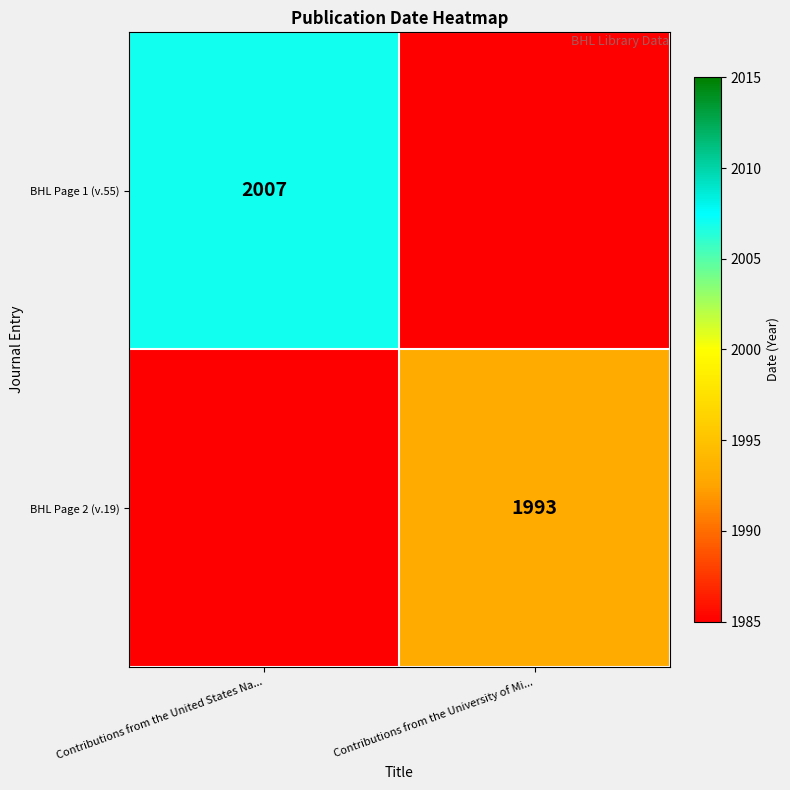

Is the value of BHL Page 1 (v.55) at Contributions from the United States Na... greater than the value of BHL Page 2 (v.19) at Contributions from the University of Mi...?

Yes